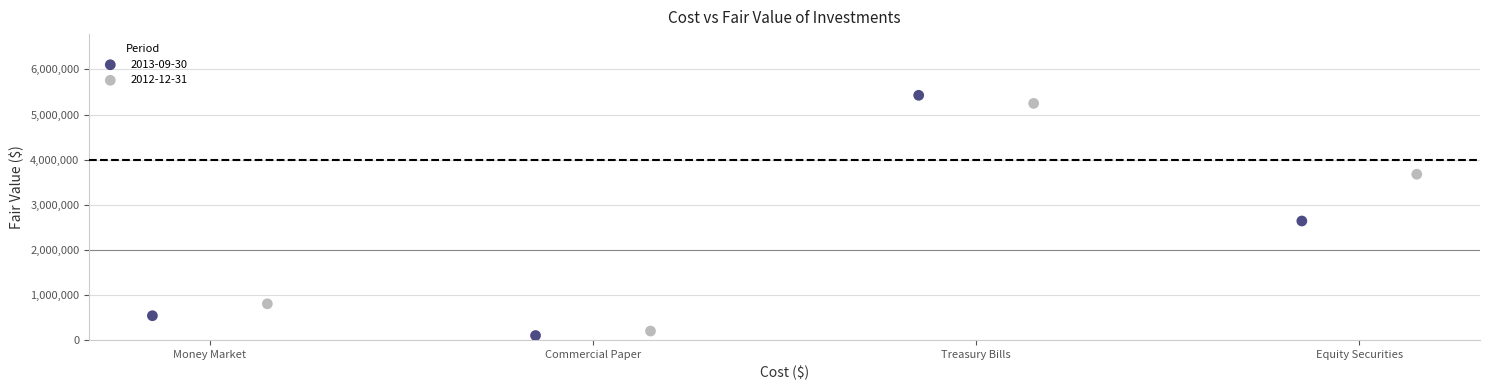

Which series reaches the maximum Y coordinate?

2013-09-30